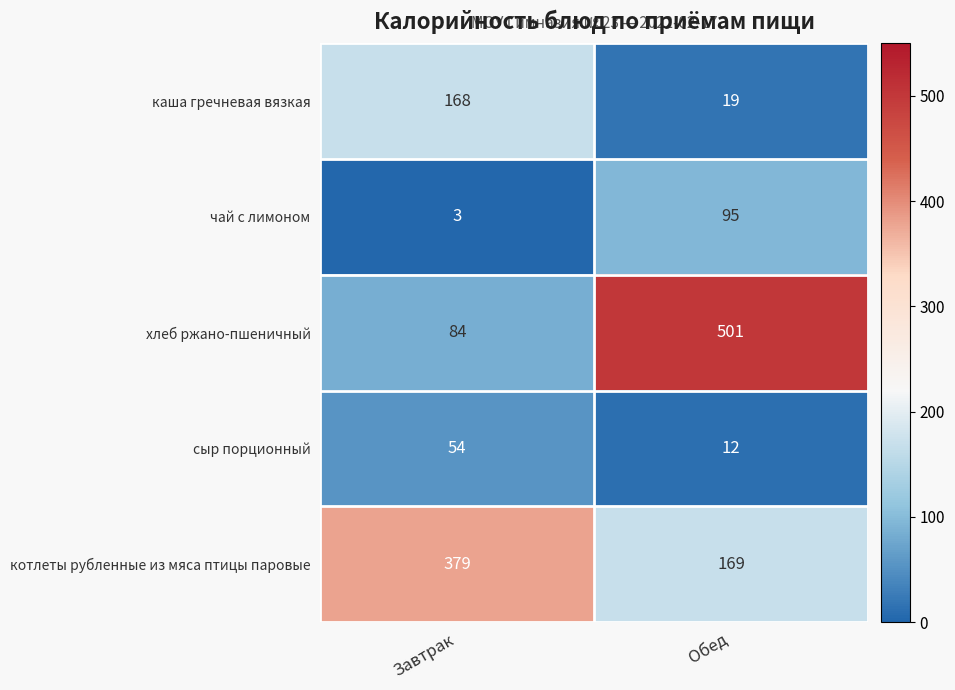

How many categories are shown in the chart?

2